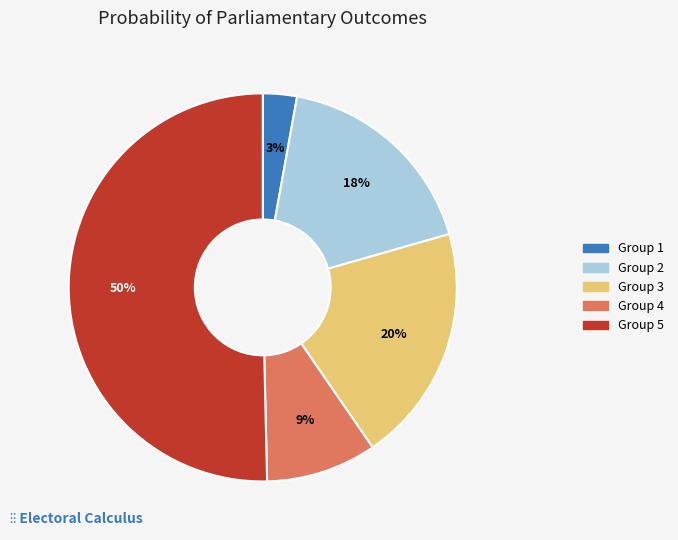

How many segments does this pie chart have?

5